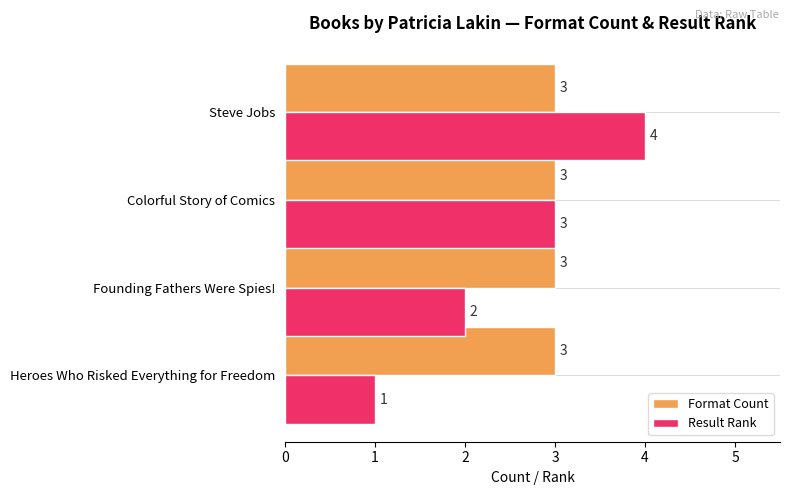

At which category is the sum across all series the highest?

Steve Jobs